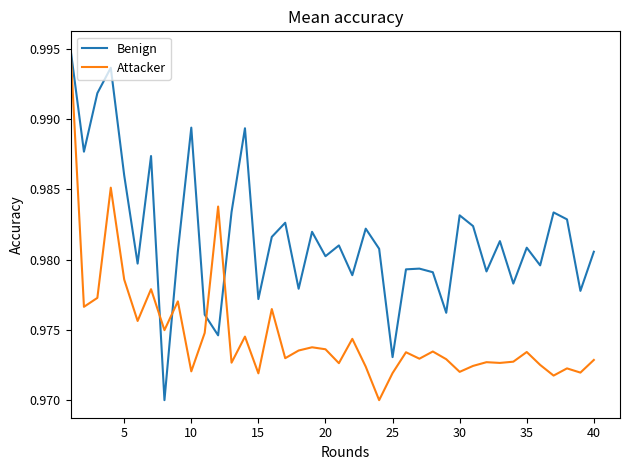

Rank the series by their average value, from highest to lowest.

Benign, Attacker